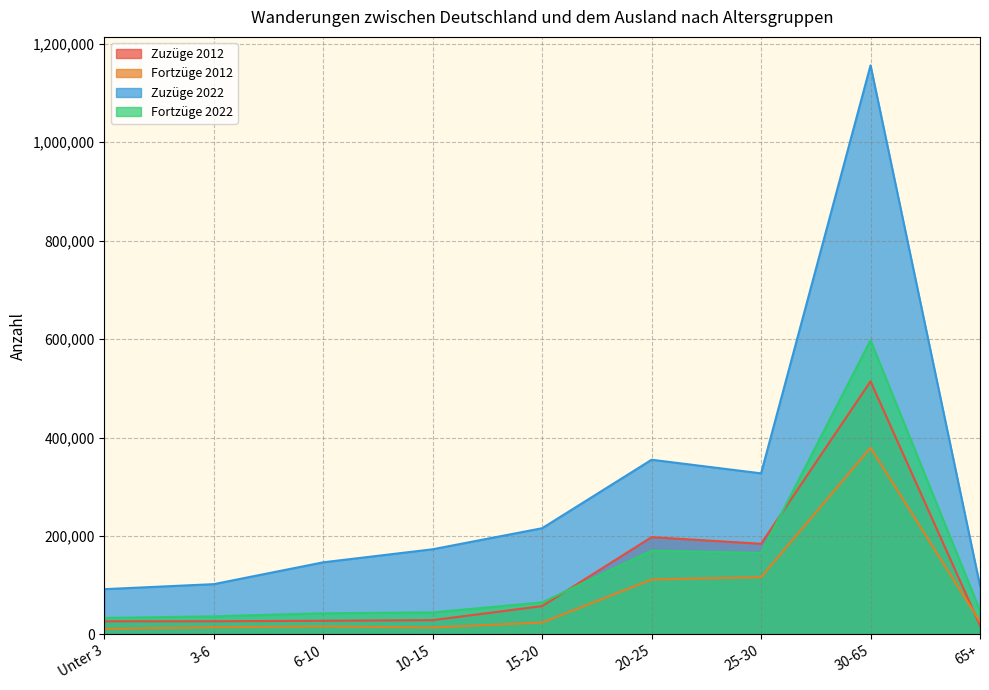

What is the sum of the Fortzüge 2012 values at 15-20 and 6-10?

40002